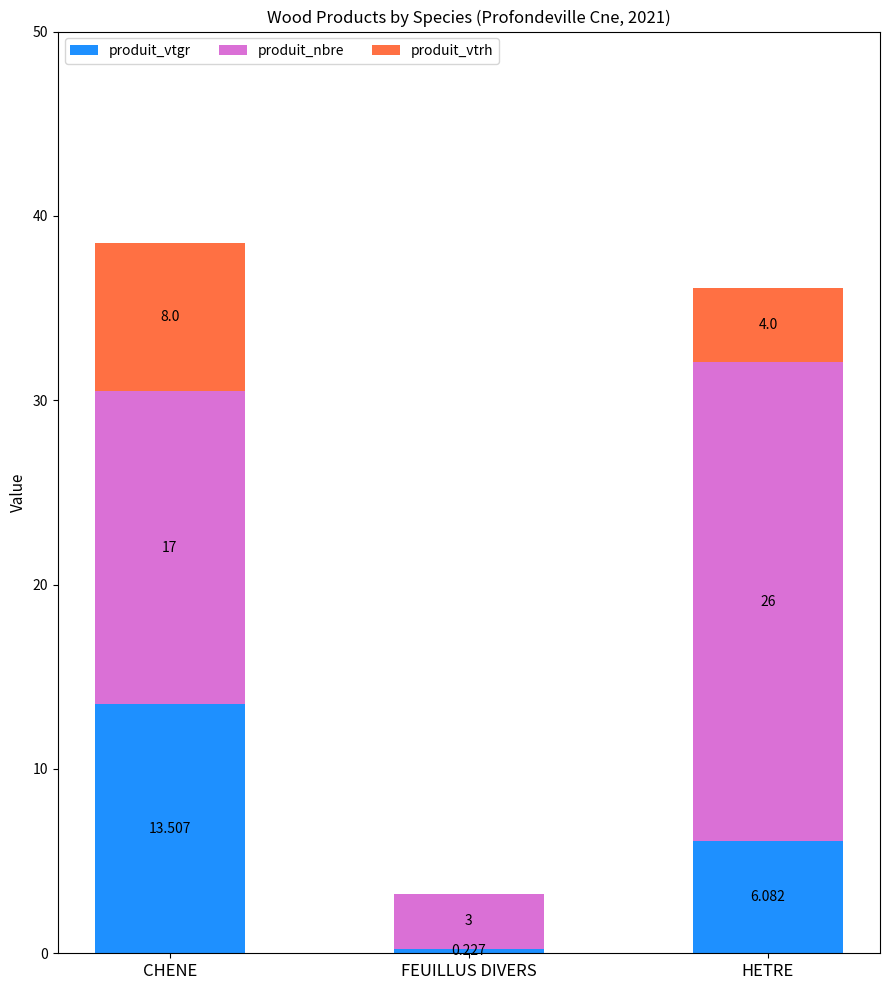

At which label does produit_vtgr reach its peak?

CHENE